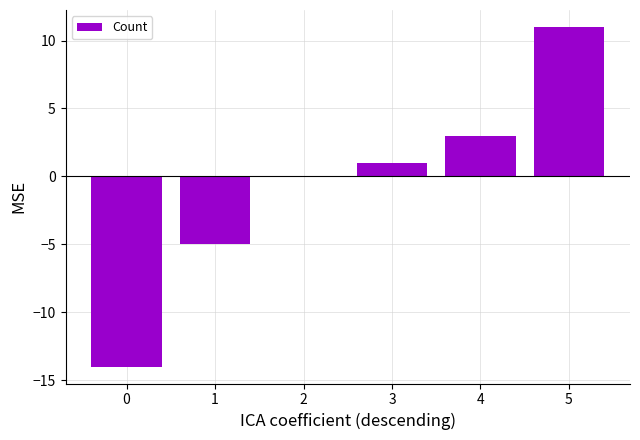

What is the change in value from 3 to 5?

+10